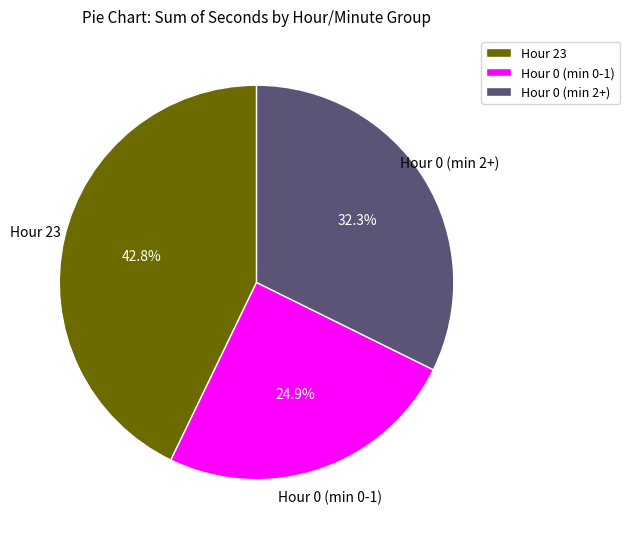

Is the sum of Hour 23 and Hour 0 (min 2+) greater than half?

Yes